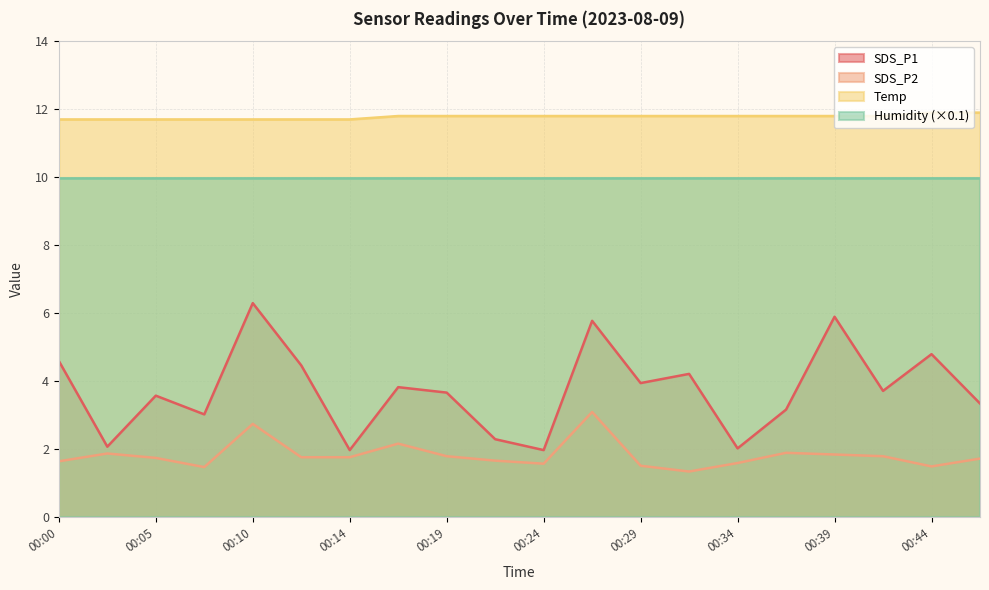

How many lines are shown in the chart?

4